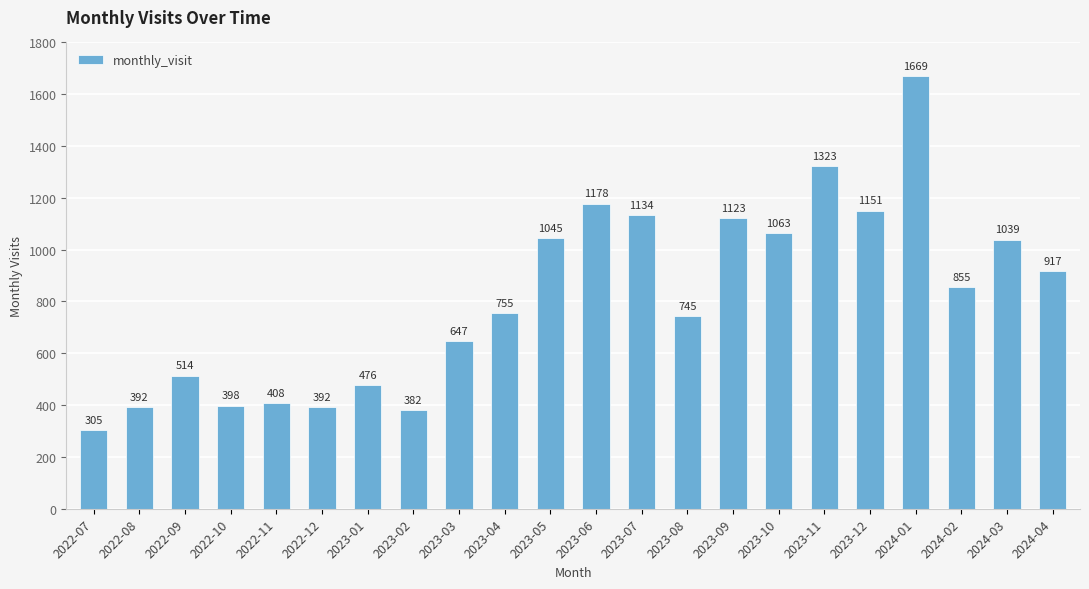

Reading right to left, extract all data points from this chart.

2024-04=917	2024-03=1039	2024-02=855	2024-01=1669	2023-12=1151	2023-11=1323	2023-10=1063	2023-09=1123	2023-08=745	2023-07=1134	2023-06=1178	2023-05=1045	2023-04=755	2023-03=647	2023-02=382	2023-01=476	2022-12=392	2022-11=408	2022-10=398	2022-09=514	2022-08=392	2022-07=305